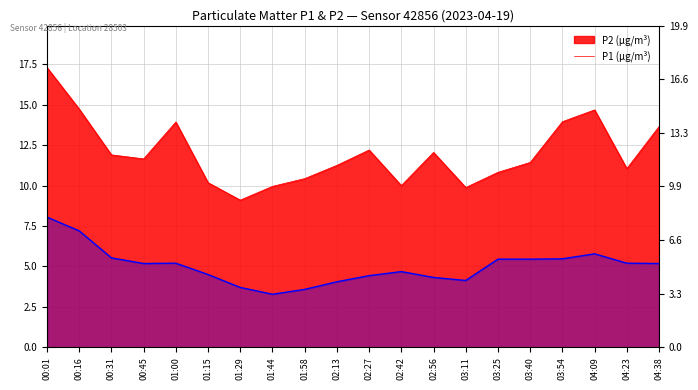

In P1, how many points are lower than both neighbors (excluding endpoints)?

5